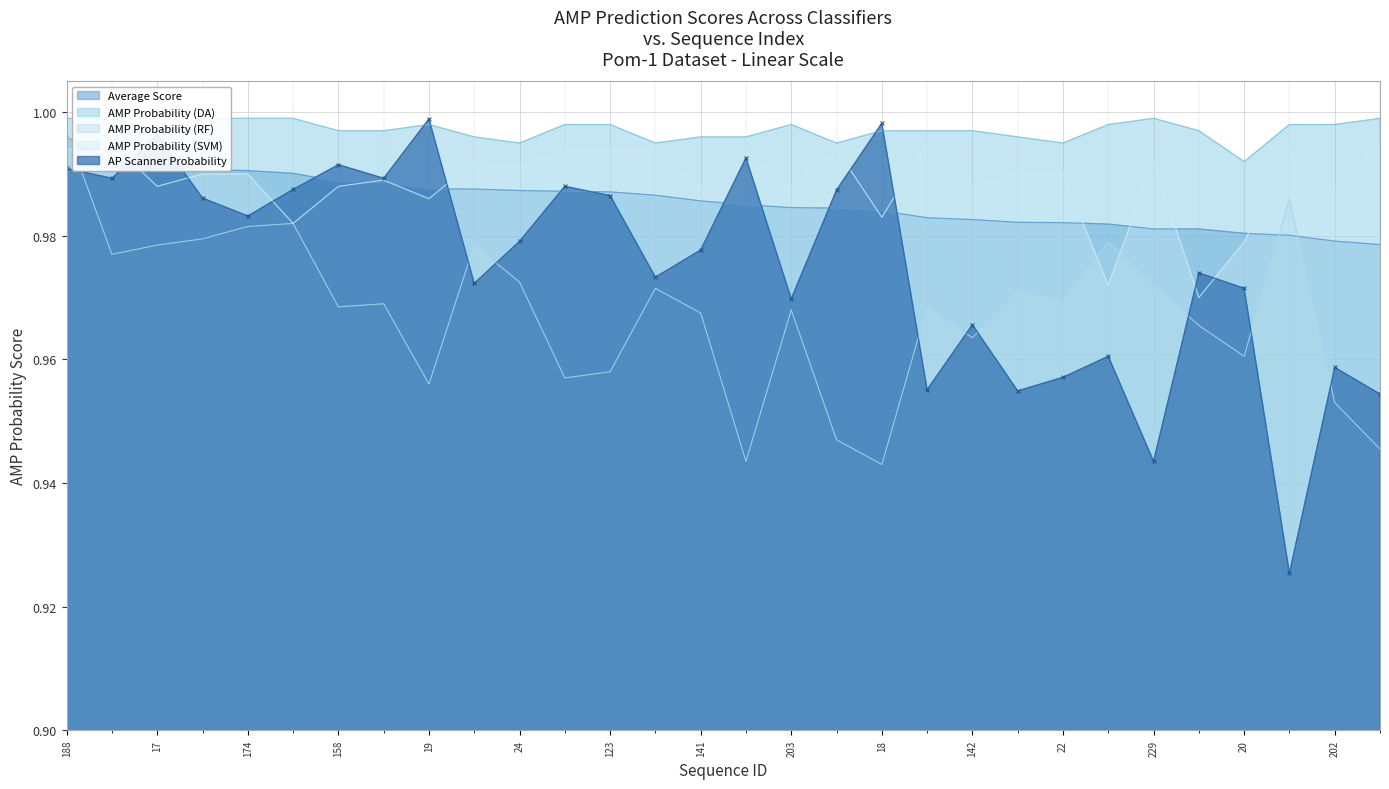

Which has a higher value, 40 or 189?

189